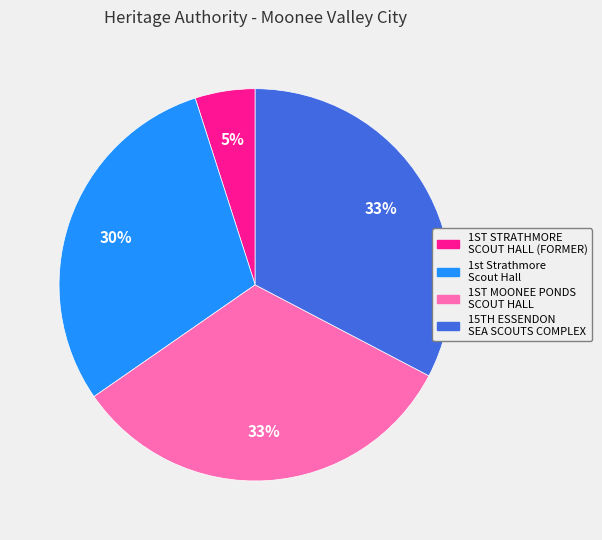

Which category has the smallest portion of the pie?

1ST STRATHMORE SCOUT HALL (FORMER)